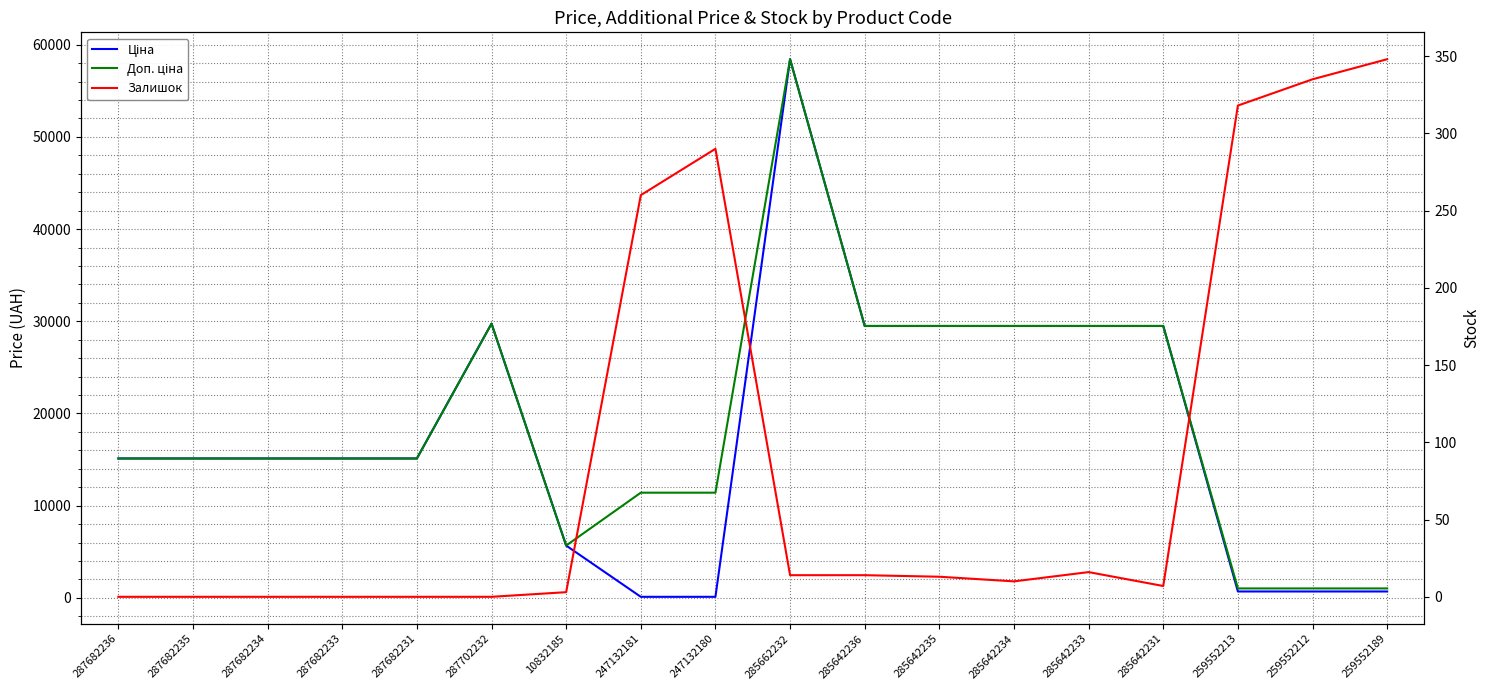

How many data points does each series have?

18